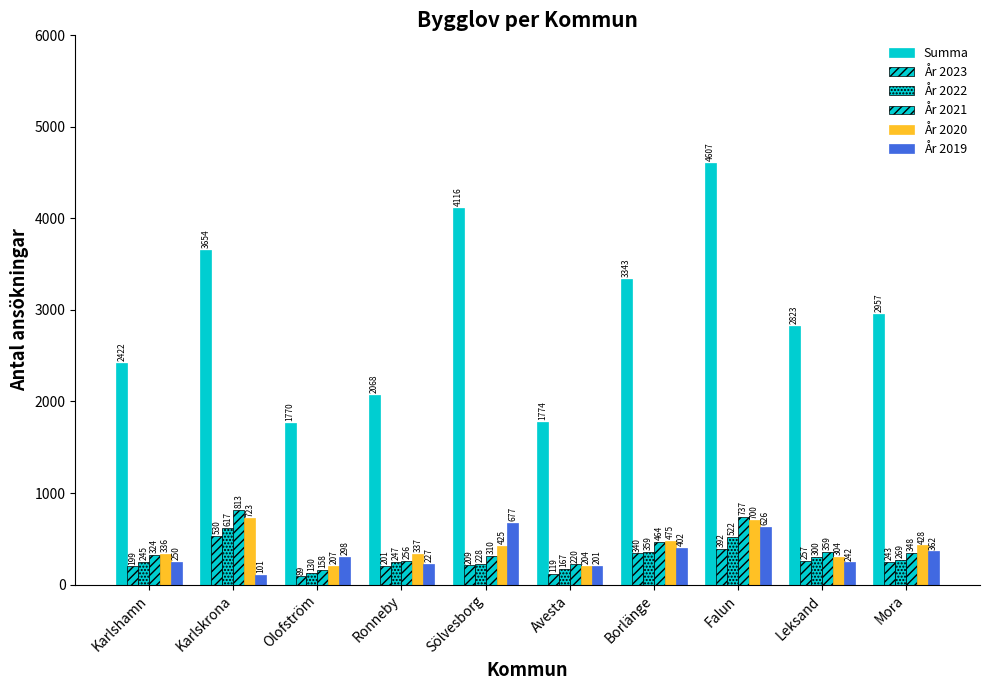

How many bars are there in each group?

6